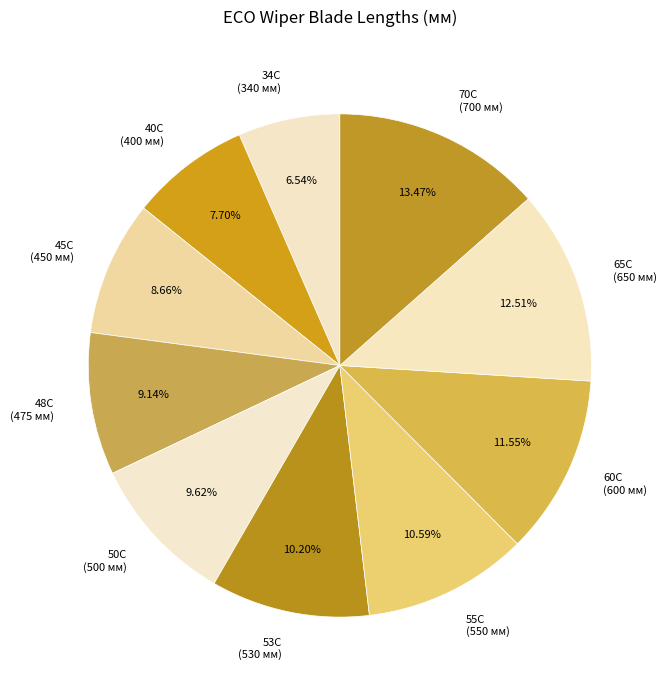

What percentage is the 50C slice, to the nearest percent?

10%